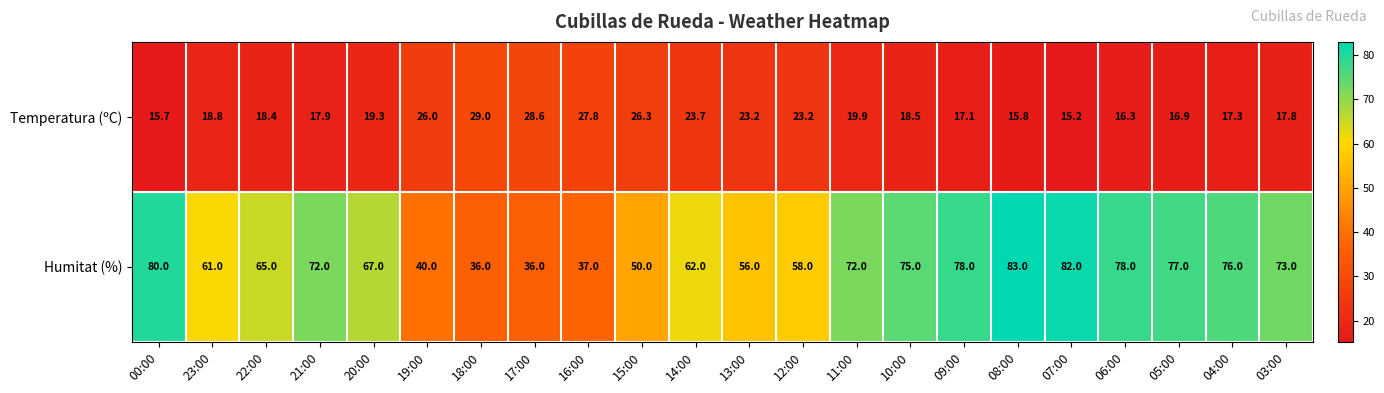

The Humitat (%) series shows 72.0 at 21:00. True or false?

True